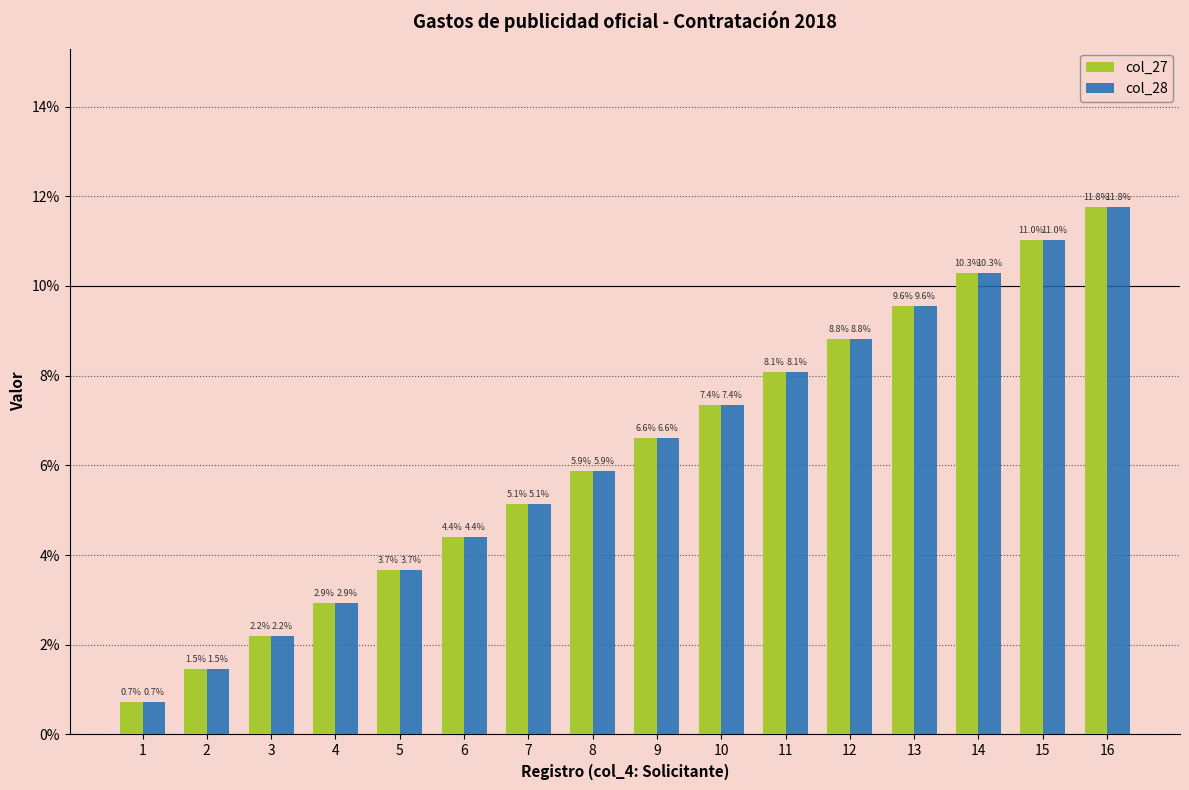

Is the value of col_27 at 11 greater than the value of col_28 at 7?

Yes